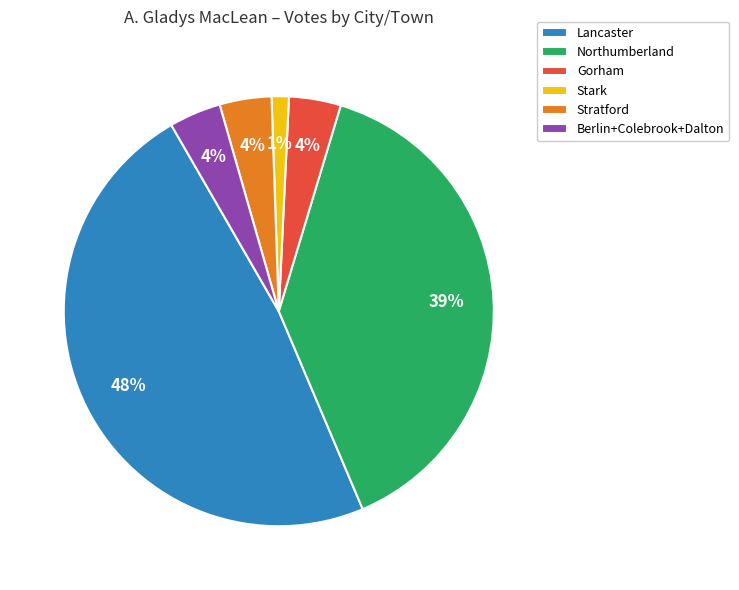

True or false: Northumberland accounts for 54% of the total.

False